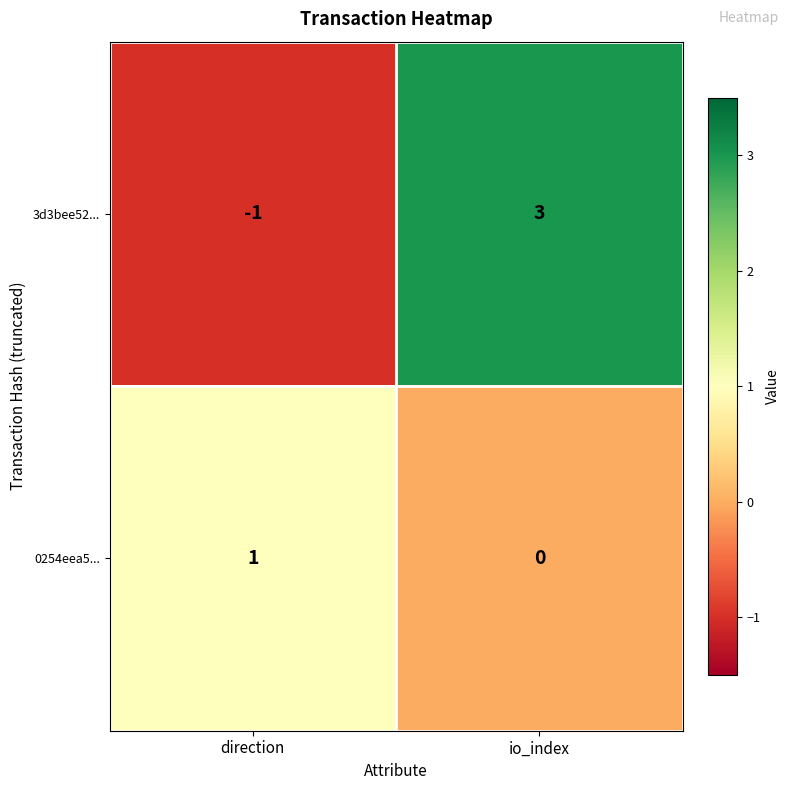

The 0254eea5... series shows 1 at direction. True or false?

True